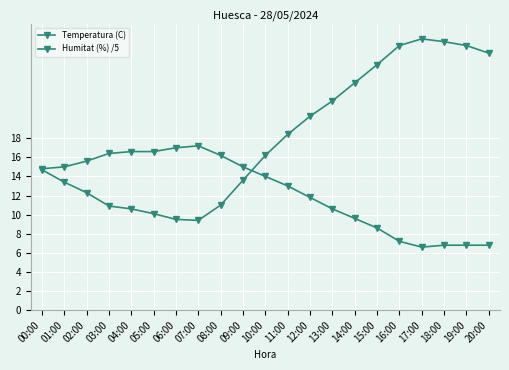

Rank the series at 19:00 from lowest to highest value.

Humitat (%) /5, Temperatura (C)